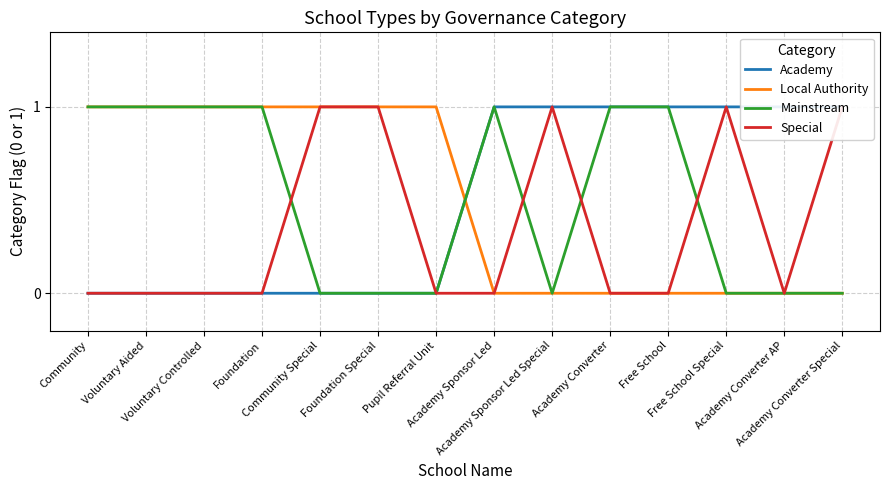

What is the difference between the maximum and minimum values in the Academy series?

1